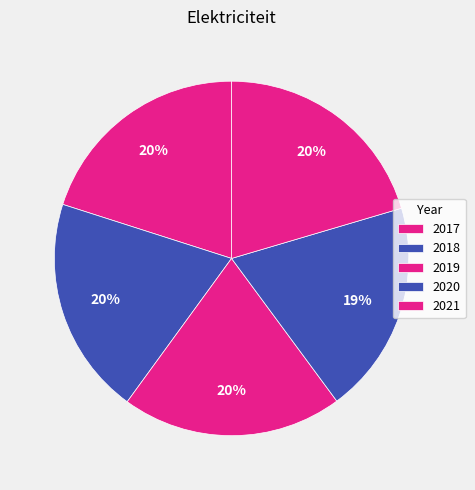

Is it true that 2020 is 9% of the pie?

False